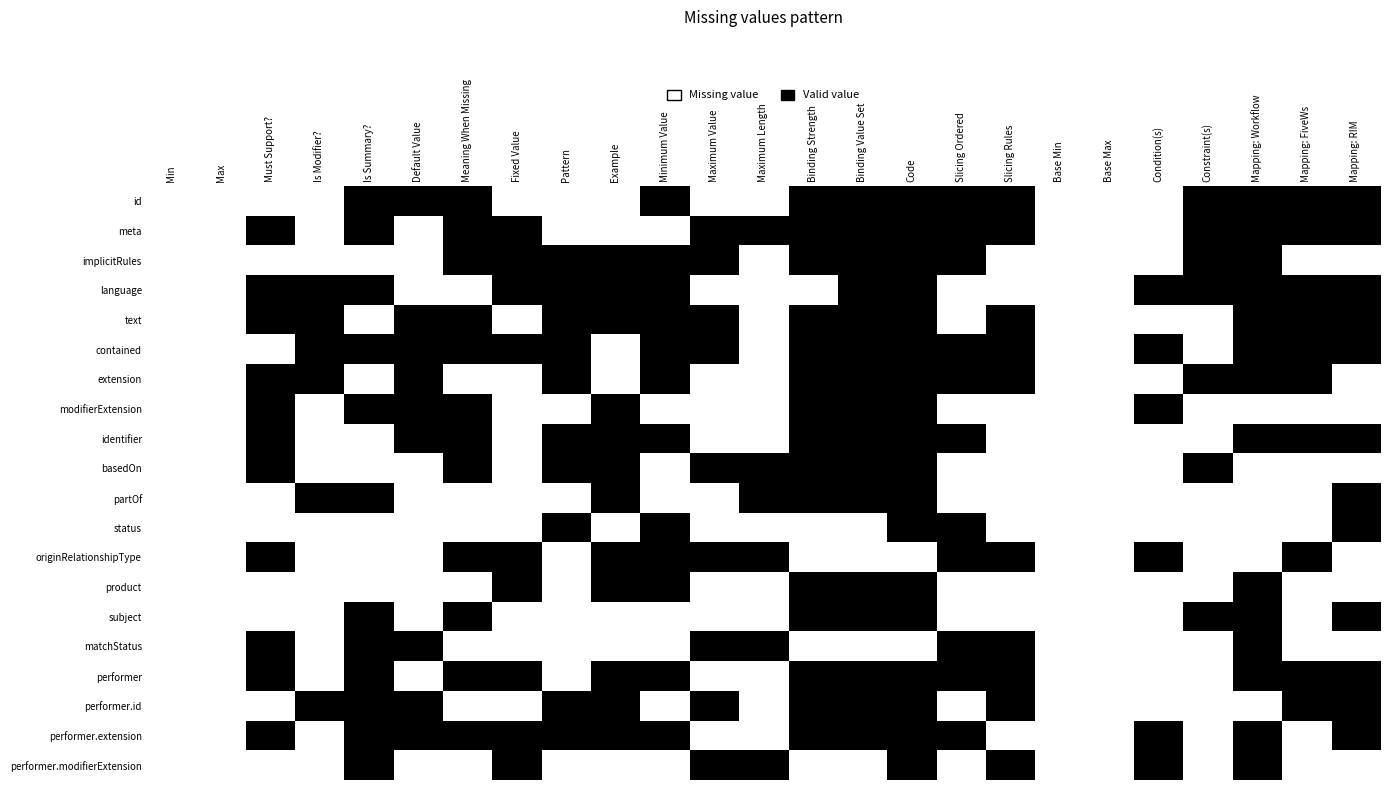

Reading left to right, extract all data points from this chart.

id: Min=1	Max=1	Must Support?=1	Is Modifier?=1	Is Summary?=0	Default Value=0	Meaning When Missing=0	Fixed Value=1	Pattern=1	Example=1	Minimum Value=0	Maximum Value=1	Maximum Length=1	Binding Strength=0	Binding Value Set=0	Code=0	Slicing Ordered=0	Slicing Rules=0	Base Min=1	Base Max=1	Condition(s)=1	Constraint(s)=0	Mapping: Workflow=0	Mapping: FiveWs=0	Mapping: RIM=0
meta: Min=1	Max=1	Must Support?=0	Is Modifier?=1	Is Summary?=0	Default Value=1	Meaning When Missing=0	Fixed Value=0	Pattern=1	Example=1	Minimum Value=1	Maximum Value=0	Maximum Length=0	Binding Strength=0	Binding Value Set=0	Code=0	Slicing Ordered=0	Slicing Rules=0	Base Min=1	Base Max=1	Condition(s)=1	Constraint(s)=0	Mapping: Workflow=0	Mapping: FiveWs=0	Mapping: RIM=0
implicitRules: Min=1	Max=1	Must Support?=1	Is Modifier?=1	Is Summary?=1	Default Value=1	Meaning When Missing=0	Fixed Value=0	Pattern=0	Example=0	Minimum Value=0	Maximum Value=0	Maximum Length=1	Binding Strength=0	Binding Value Set=0	Code=0	Slicing Ordered=0	Slicing Rules=1	Base Min=1	Base Max=1	Condition(s)=1	Constraint(s)=0	Mapping: Workflow=0	Mapping: FiveWs=1	Mapping: RIM=1
language: Min=1	Max=1	Must Support?=0	Is Modifier?=0	Is Summary?=0	Default Value=1	Meaning When Missing=1	Fixed Value=0	Pattern=0	Example=0	Minimum Value=0	Maximum Value=1	Maximum Length=1	Binding Strength=1	Binding Value Set=0	Code=0	Slicing Ordered=1	Slicing Rules=1	Base Min=1	Base Max=1	Condition(s)=0	Constraint(s)=0	Mapping: Workflow=0	Mapping: FiveWs=0	Mapping: RIM=0
text: Min=1	Max=1	Must Support?=0	Is Modifier?=0	Is Summary?=1	Default Value=0	Meaning When Missing=0	Fixed Value=1	Pattern=0	Example=0	Minimum Value=0	Maximum Value=0	Maximum Length=1	Binding Strength=0	Binding Value Set=0	Code=0	Slicing Ordered=1	Slicing Rules=0	Base Min=1	Base Max=1	Condition(s)=1	Constraint(s)=1	Mapping: Workflow=0	Mapping: FiveWs=0	Mapping: RIM=0
contained: Min=1	Max=1	Must Support?=1	Is Modifier?=0	Is Summary?=0	Default Value=0	Meaning When Missing=0	Fixed Value=0	Pattern=0	Example=1	Minimum Value=0	Maximum Value=0	Maximum Length=1	Binding Strength=0	Binding Value Set=0	Code=0	Slicing Ordered=0	Slicing Rules=0	Base Min=1	Base Max=1	Condition(s)=0	Constraint(s)=1	Mapping: Workflow=0	Mapping: FiveWs=0	Mapping: RIM=0
extension: Min=1	Max=1	Must Support?=0	Is Modifier?=0	Is Summary?=1	Default Value=0	Meaning When Missing=1	Fixed Value=1	Pattern=0	Example=1	Minimum Value=0	Maximum Value=1	Maximum Length=1	Binding Strength=0	Binding Value Set=0	Code=0	Slicing Ordered=0	Slicing Rules=0	Base Min=1	Base Max=1	Condition(s)=1	Constraint(s)=0	Mapping: Workflow=0	Mapping: FiveWs=0	Mapping: RIM=1
modifierExtension: Min=1	Max=1	Must Support?=0	Is Modifier?=1	Is Summary?=0	Default Value=0	Meaning When Missing=0	Fixed Value=1	Pattern=1	Example=0	Minimum Value=1	Maximum Value=1	Maximum Length=1	Binding Strength=0	Binding Value Set=0	Code=0	Slicing Ordered=1	Slicing Rules=1	Base Min=1	Base Max=1	Condition(s)=0	Constraint(s)=1	Mapping: Workflow=1	Mapping: FiveWs=1	Mapping: RIM=1
identifier: Min=1	Max=1	Must Support?=0	Is Modifier?=1	Is Summary?=1	Default Value=0	Meaning When Missing=0	Fixed Value=1	Pattern=0	Example=0	Minimum Value=0	Maximum Value=1	Maximum Length=1	Binding Strength=0	Binding Value Set=0	Code=0	Slicing Ordered=0	Slicing Rules=1	Base Min=1	Base Max=1	Condition(s)=1	Constraint(s)=1	Mapping: Workflow=0	Mapping: FiveWs=0	Mapping: RIM=0
basedOn: Min=1	Max=1	Must Support?=0	Is Modifier?=1	Is Summary?=1	Default Value=1	Meaning When Missing=0	Fixed Value=1	Pattern=0	Example=0	Minimum Value=1	Maximum Value=0	Maximum Length=0	Binding Strength=0	Binding Value Set=0	Code=0	Slicing Ordered=1	Slicing Rules=1	Base Min=1	Base Max=1	Condition(s)=1	Constraint(s)=0	Mapping: Workflow=1	Mapping: FiveWs=1	Mapping: RIM=1
partOf: Min=1	Max=1	Must Support?=1	Is Modifier?=0	Is Summary?=0	Default Value=1	Meaning When Missing=1	Fixed Value=1	Pattern=1	Example=0	Minimum Value=1	Maximum Value=1	Maximum Length=0	Binding Strength=0	Binding Value Set=0	Code=0	Slicing Ordered=1	Slicing Rules=1	Base Min=1	Base Max=1	Condition(s)=1	Constraint(s)=1	Mapping: Workflow=1	Mapping: FiveWs=1	Mapping: RIM=0
status: Min=1	Max=1	Must Support?=1	Is Modifier?=1	Is Summary?=1	Default Value=1	Meaning When Missing=1	Fixed Value=1	Pattern=0	Example=1	Minimum Value=0	Maximum Value=1	Maximum Length=1	Binding Strength=1	Binding Value Set=1	Code=0	Slicing Ordered=0	Slicing Rules=1	Base Min=1	Base Max=1	Condition(s)=1	Constraint(s)=1	Mapping: Workflow=1	Mapping: FiveWs=1	Mapping: RIM=0
originRelationshipType: Min=1	Max=1	Must Support?=0	Is Modifier?=1	Is Summary?=1	Default Value=1	Meaning When Missing=0	Fixed Value=0	Pattern=1	Example=0	Minimum Value=0	Maximum Value=0	Maximum Length=0	Binding Strength=1	Binding Value Set=1	Code=1	Slicing Ordered=0	Slicing Rules=0	Base Min=1	Base Max=1	Condition(s)=0	Constraint(s)=1	Mapping: Workflow=1	Mapping: FiveWs=0	Mapping: RIM=1
product: Min=1	Max=1	Must Support?=1	Is Modifier?=1	Is Summary?=1	Default Value=1	Meaning When Missing=1	Fixed Value=0	Pattern=1	Example=0	Minimum Value=0	Maximum Value=1	Maximum Length=1	Binding Strength=0	Binding Value Set=0	Code=0	Slicing Ordered=1	Slicing Rules=1	Base Min=1	Base Max=1	Condition(s)=1	Constraint(s)=1	Mapping: Workflow=0	Mapping: FiveWs=1	Mapping: RIM=1
subject: Min=1	Max=1	Must Support?=1	Is Modifier?=1	Is Summary?=0	Default Value=1	Meaning When Missing=0	Fixed Value=1	Pattern=1	Example=1	Minimum Value=1	Maximum Value=1	Maximum Length=1	Binding Strength=0	Binding Value Set=0	Code=0	Slicing Ordered=1	Slicing Rules=1	Base Min=1	Base Max=1	Condition(s)=1	Constraint(s)=0	Mapping: Workflow=0	Mapping: FiveWs=1	Mapping: RIM=0
matchStatus: Min=1	Max=1	Must Support?=0	Is Modifier?=1	Is Summary?=0	Default Value=0	Meaning When Missing=1	Fixed Value=1	Pattern=1	Example=1	Minimum Value=1	Maximum Value=0	Maximum Length=0	Binding Strength=1	Binding Value Set=1	Code=1	Slicing Ordered=0	Slicing Rules=0	Base Min=1	Base Max=1	Condition(s)=1	Constraint(s)=1	Mapping: Workflow=0	Mapping: FiveWs=1	Mapping: RIM=1
performer: Min=1	Max=1	Must Support?=0	Is Modifier?=1	Is Summary?=0	Default Value=1	Meaning When Missing=0	Fixed Value=0	Pattern=1	Example=0	Minimum Value=0	Maximum Value=1	Maximum Length=1	Binding Strength=0	Binding Value Set=0	Code=0	Slicing Ordered=0	Slicing Rules=0	Base Min=1	Base Max=1	Condition(s)=1	Constraint(s)=1	Mapping: Workflow=0	Mapping: FiveWs=0	Mapping: RIM=0
performer.id: Min=1	Max=1	Must Support?=1	Is Modifier?=0	Is Summary?=0	Default Value=0	Meaning When Missing=1	Fixed Value=1	Pattern=0	Example=0	Minimum Value=1	Maximum Value=0	Maximum Length=1	Binding Strength=0	Binding Value Set=0	Code=0	Slicing Ordered=1	Slicing Rules=0	Base Min=1	Base Max=1	Condition(s)=1	Constraint(s)=1	Mapping: Workflow=1	Mapping: FiveWs=0	Mapping: RIM=0
performer.extension: Min=1	Max=1	Must Support?=0	Is Modifier?=1	Is Summary?=0	Default Value=0	Meaning When Missing=0	Fixed Value=0	Pattern=0	Example=0	Minimum Value=0	Maximum Value=1	Maximum Length=1	Binding Strength=0	Binding Value Set=0	Code=0	Slicing Ordered=0	Slicing Rules=1	Base Min=1	Base Max=1	Condition(s)=0	Constraint(s)=1	Mapping: Workflow=0	Mapping: FiveWs=1	Mapping: RIM=0
performer.modifierExtension: Min=1	Max=1	Must Support?=1	Is Modifier?=1	Is Summary?=0	Default Value=1	Meaning When Missing=1	Fixed Value=0	Pattern=1	Example=1	Minimum Value=1	Maximum Value=0	Maximum Length=0	Binding Strength=1	Binding Value Set=1	Code=0	Slicing Ordered=1	Slicing Rules=0	Base Min=1	Base Max=1	Condition(s)=0	Constraint(s)=1	Mapping: Workflow=0	Mapping: FiveWs=1	Mapping: RIM=1